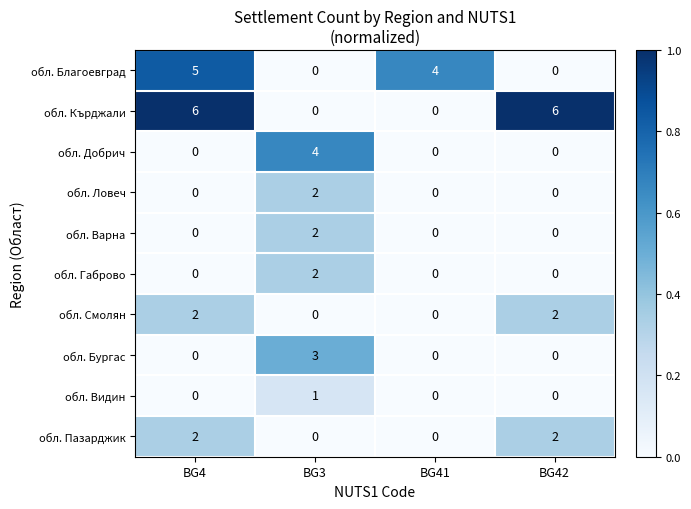

The обл. Добрич series shows 2 at BG3. True or false?

False